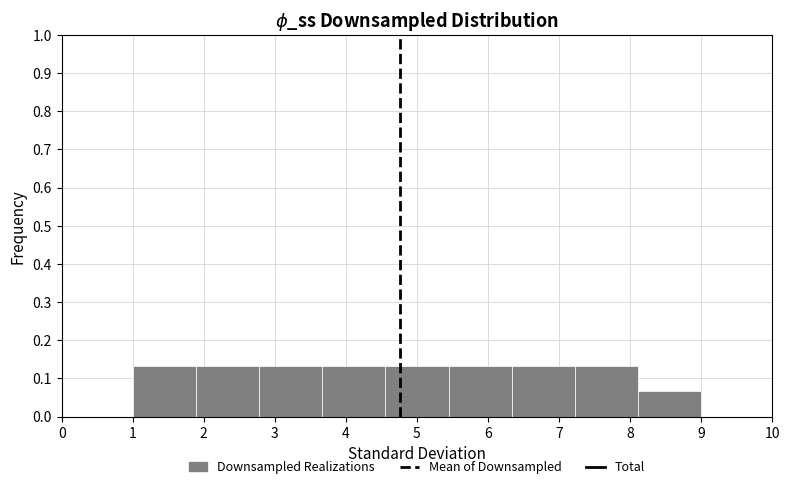

What is the height of the bar covering 1.0 to 1.9 on the x-axis? Neither the bar edges nor the heights are printed on the chart, so give them approximately, as read against the axes.

0.13